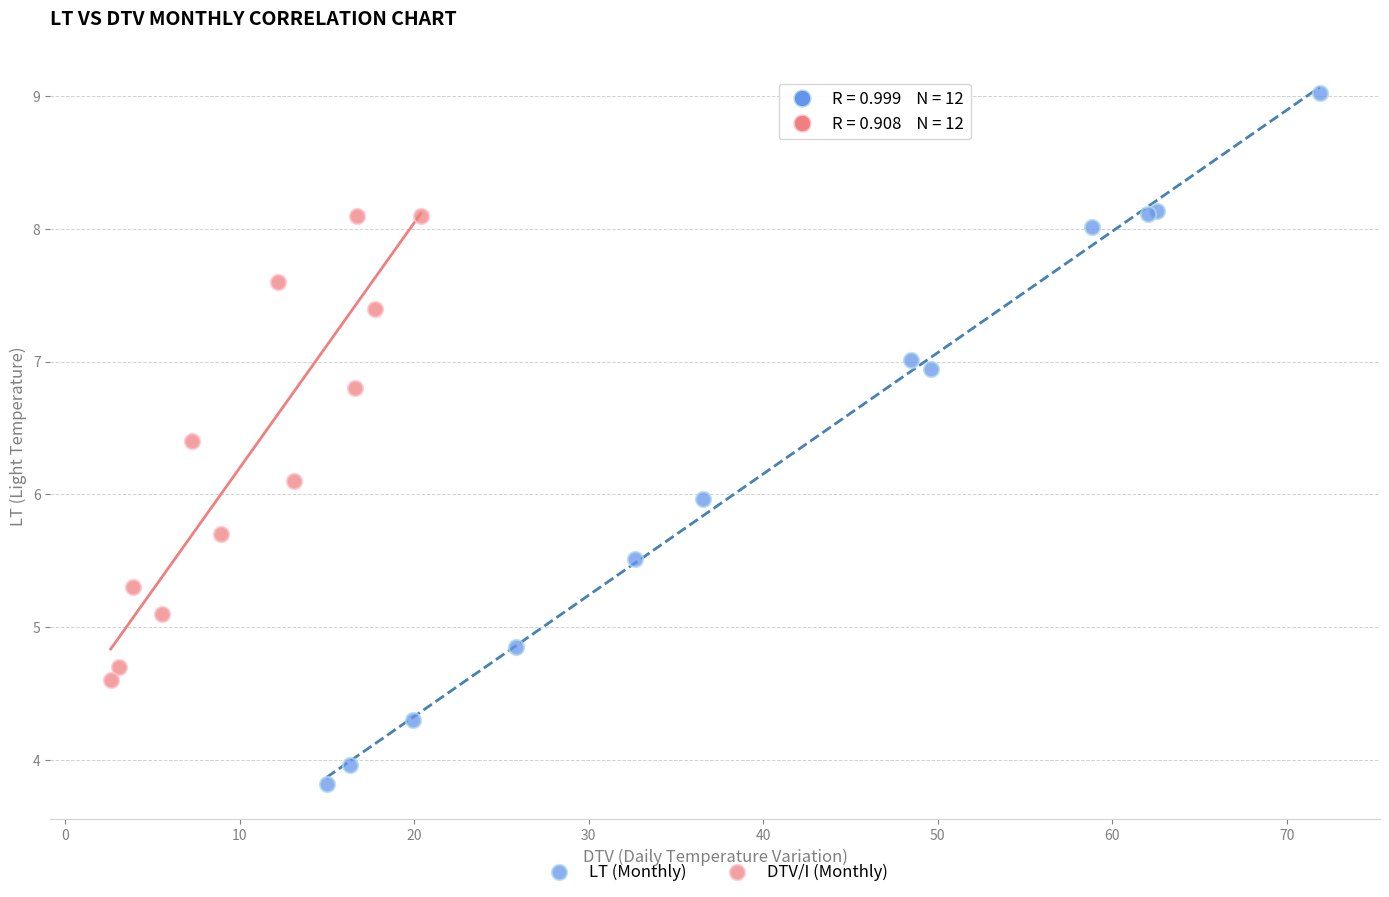

Which series reaches the maximum Y coordinate?

LT (Monthly)